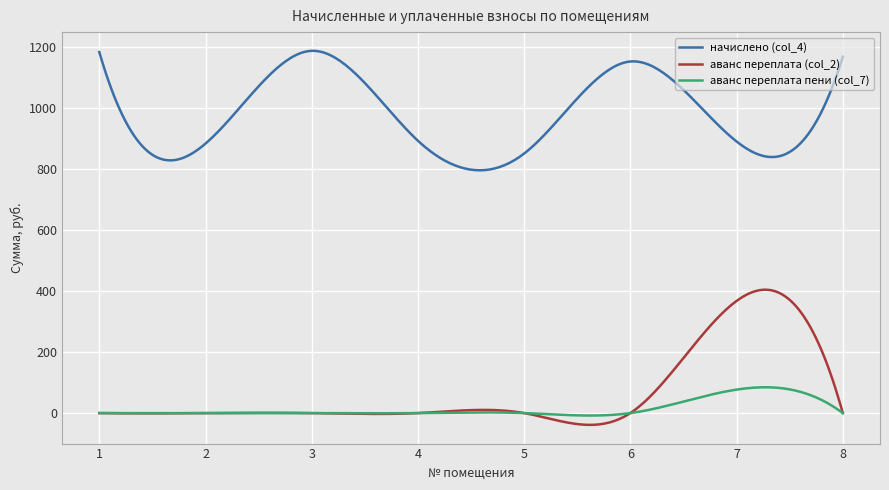

Which series has the largest range (max minus min)?

аванс переплата (col_2)